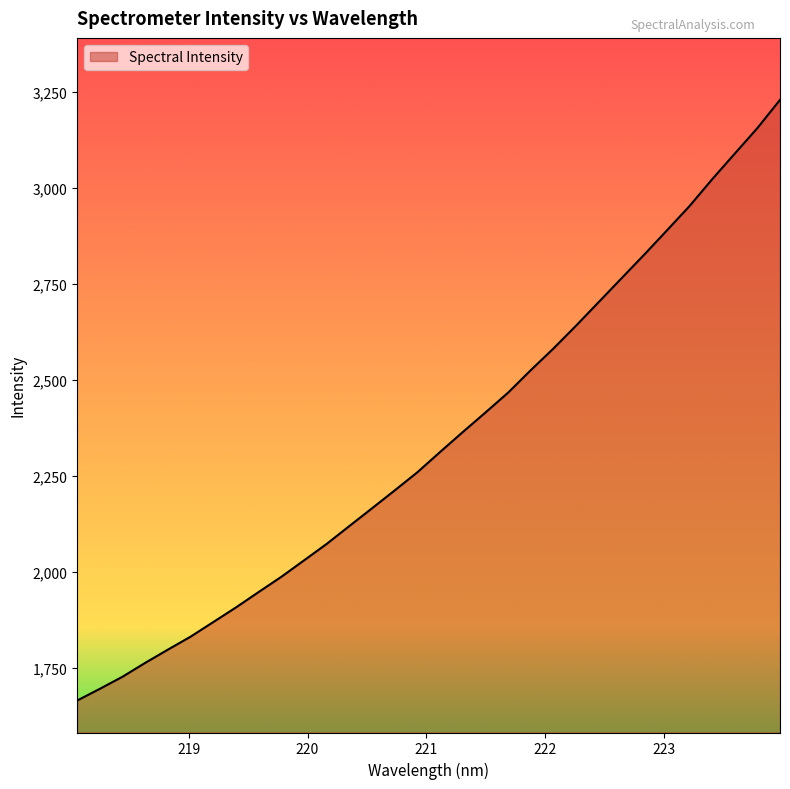

How many lines are shown in the chart?

1